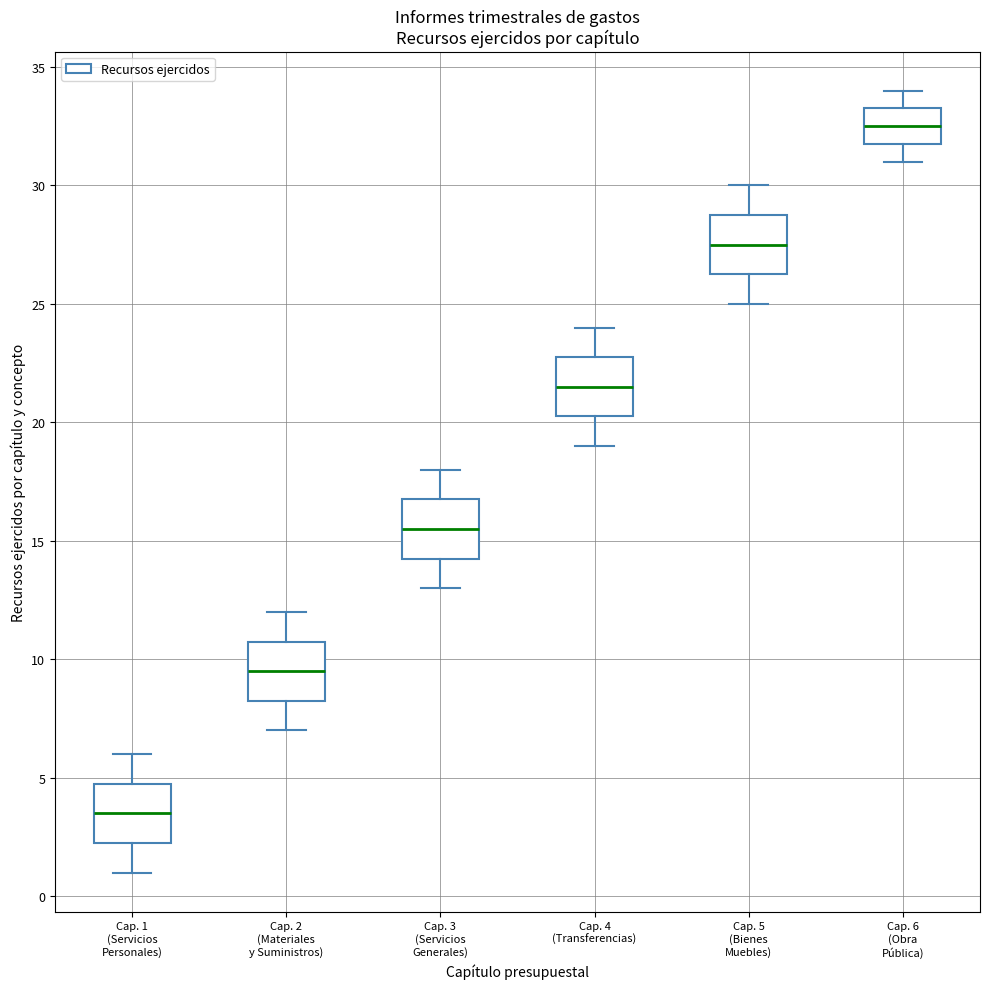

Where does the lower whisker of the box for Cap. 5 (Bienes Muebles) end on the y-axis? The values are not printed on the chart, so give them approximately, as read against the axis.

25.0